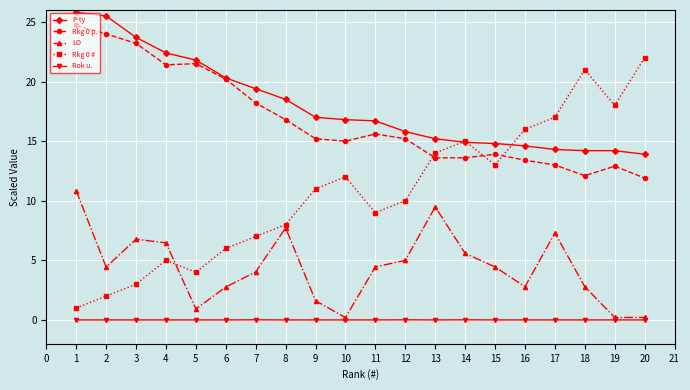

What is the spread (max minus min) of values at 8?

18.5